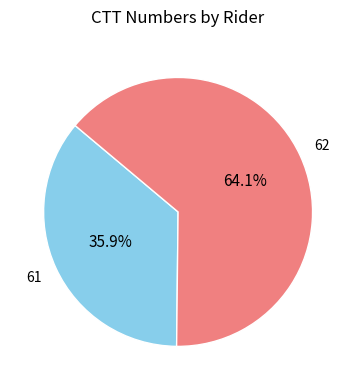

Count the number of slices in the pie.

2